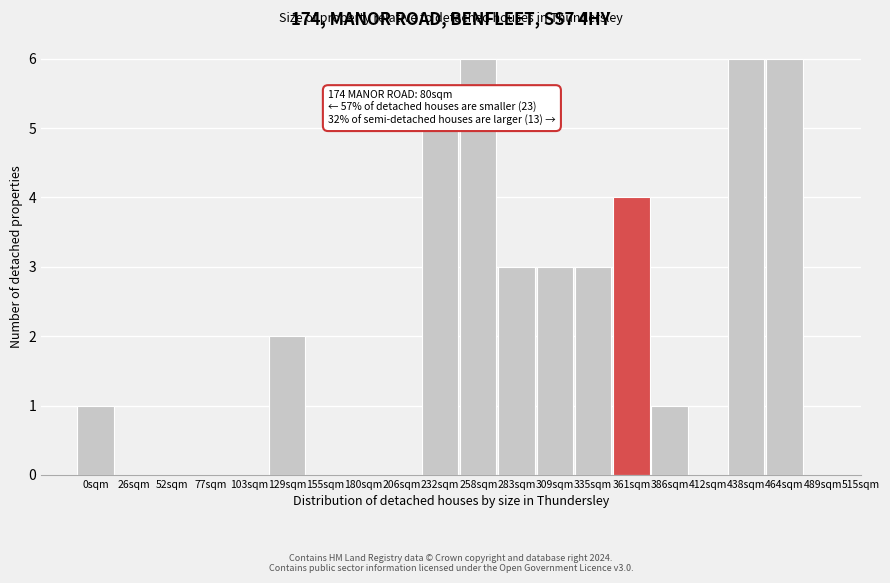

Reading left to right, extract all data points from this chart.

0sqm=1	26sqm=0	52sqm=0	77sqm=0	103sqm=0	129sqm=2	155sqm=0	180sqm=0	206sqm=0	232sqm=5	258sqm=6	283sqm=3	309sqm=3	335sqm=3	361sqm=4	386sqm=1	412sqm=0	438sqm=6	464sqm=6